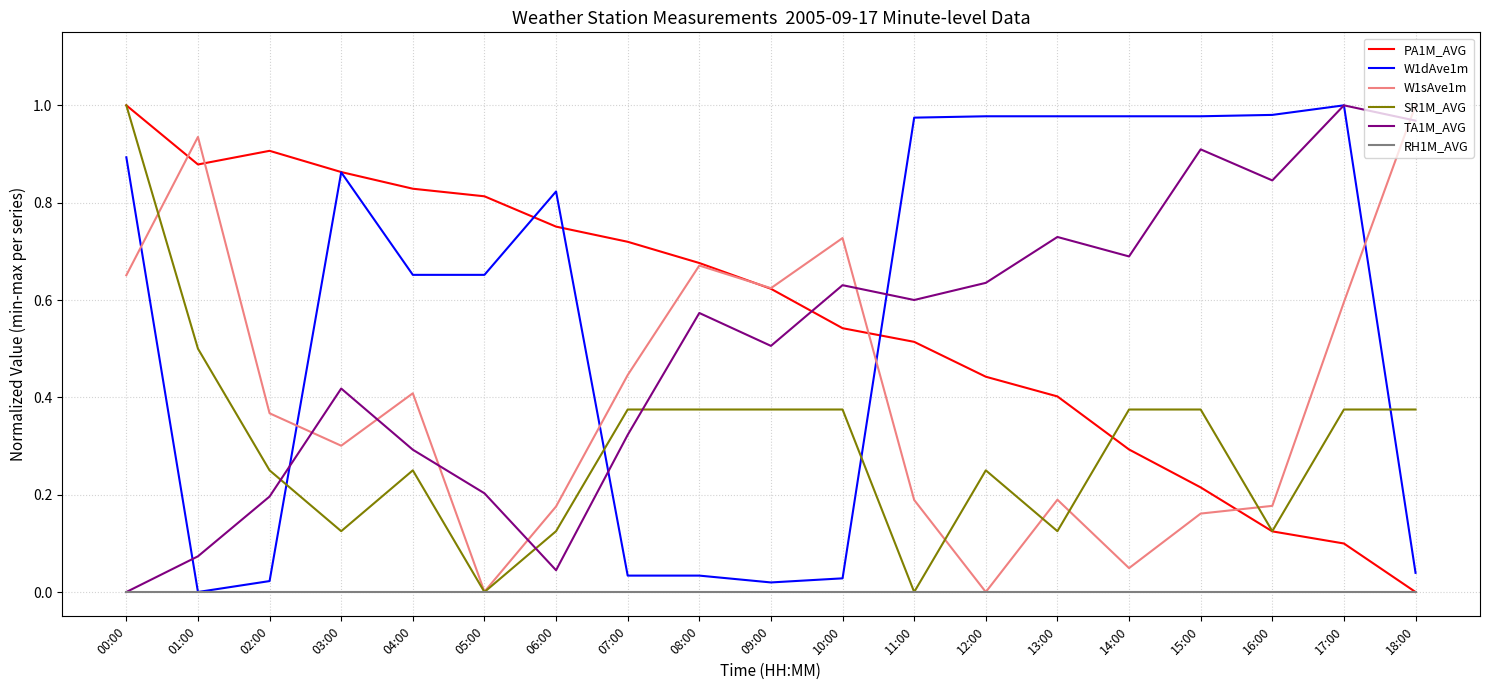

Which category has the highest value in the PA1M_AVG series?

00:00